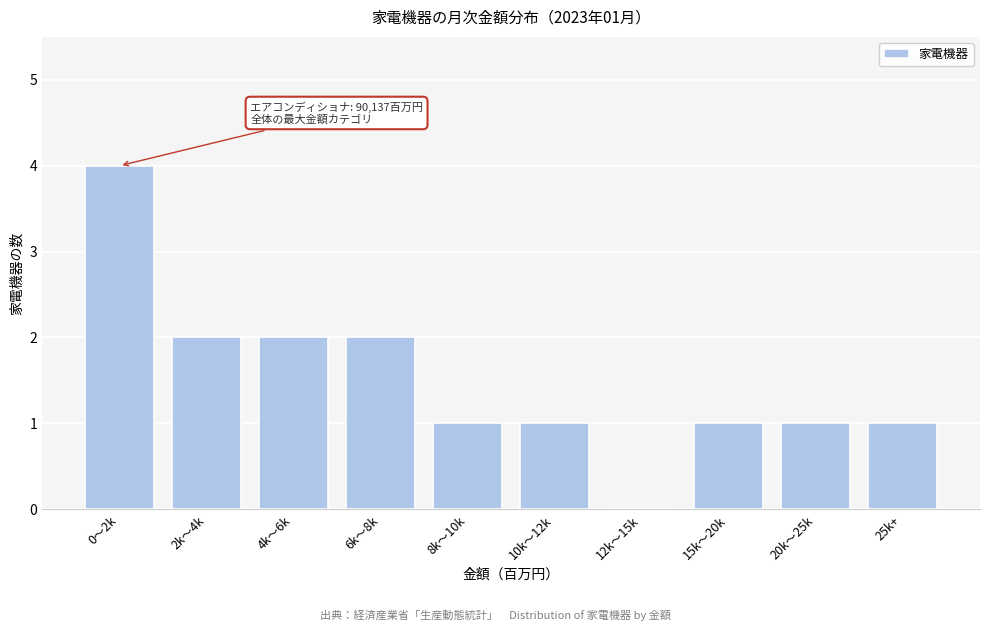

Reading left to right, transcribe all the data shown in this chart.

0〜2k=4	2k〜4k=2	4k〜6k=2	6k〜8k=2	8k〜10k=1	10k〜12k=1	12k〜15k=0	15k〜20k=1	20k〜25k=1	25k+=1